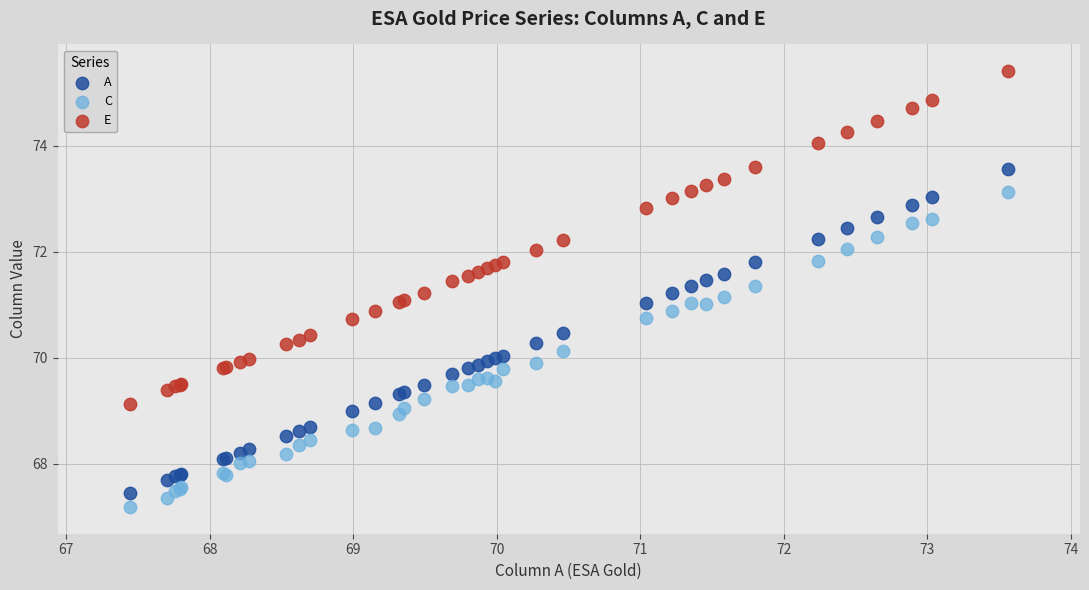

Which series contains the lowest Y value?

C